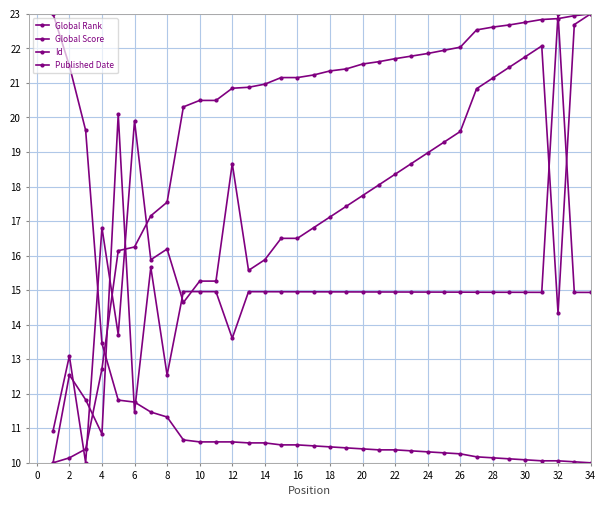

In Published Date, how many points are lower than both neighbors (excluding endpoints)?

6